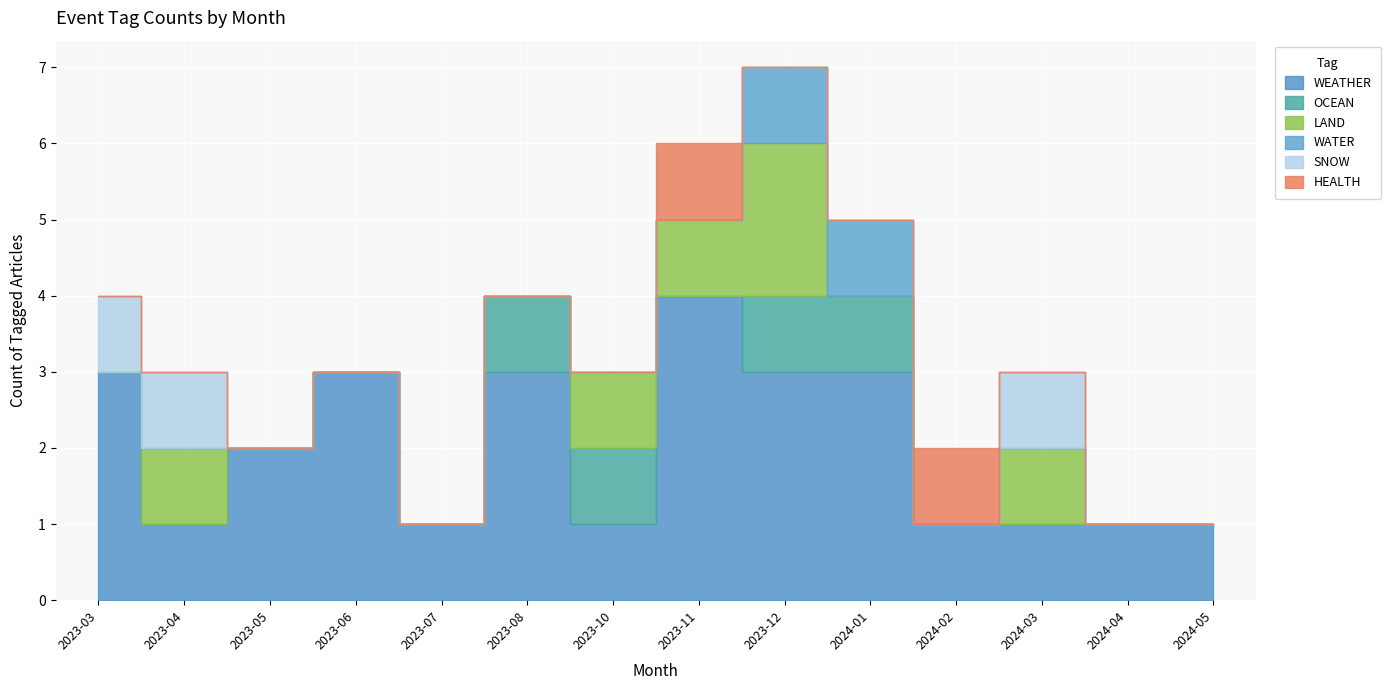

True or false: OCEAN and WATER cross at least once.

False